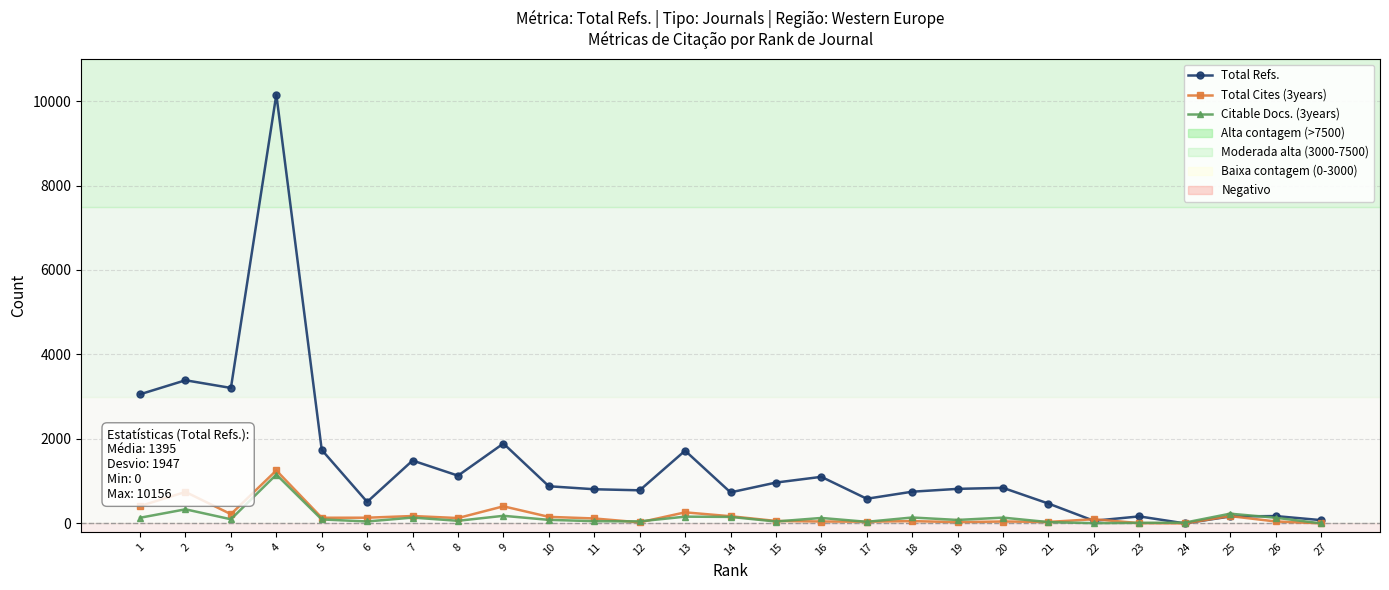

What is the total value across all series at 27?

78